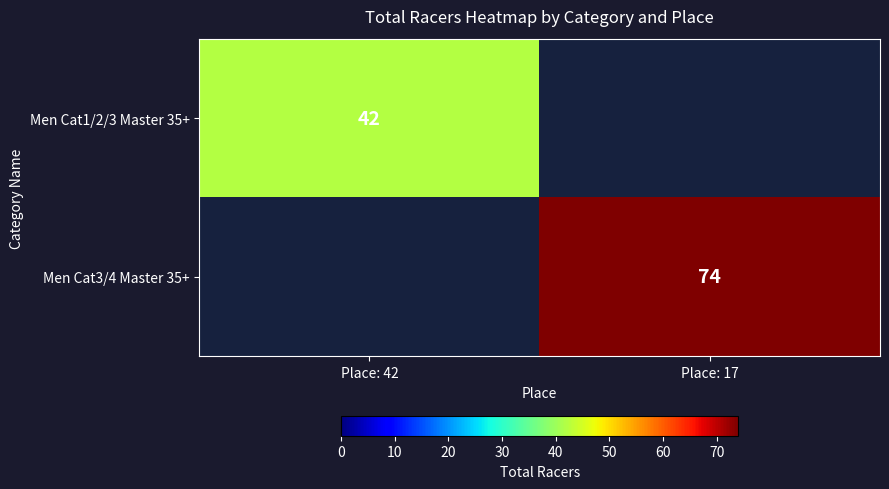

What is the total value across all series at Place: 17?

74